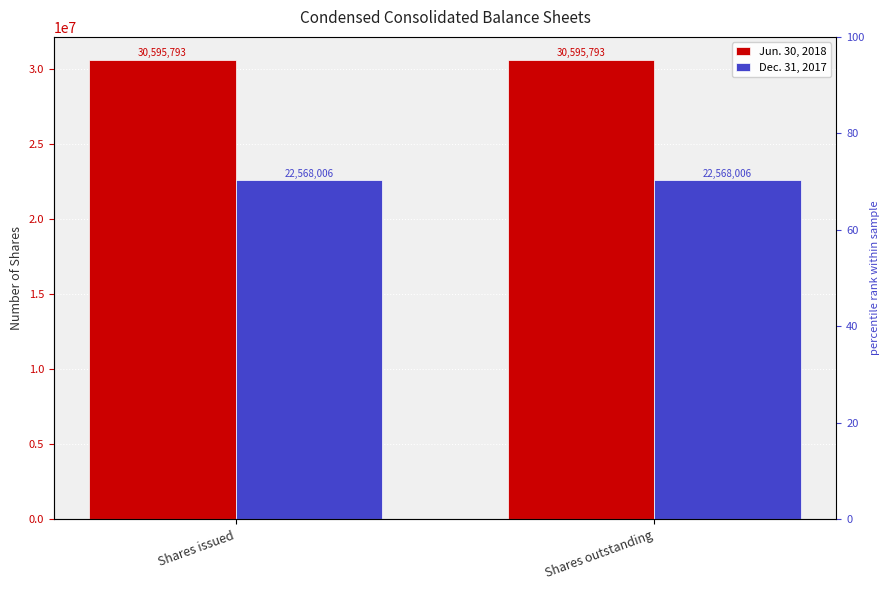

Reading left to right, extract all data points from this chart.

Jun. 30, 2018: 30595793	30595793
Dec. 31, 2017: 22568006	22568006